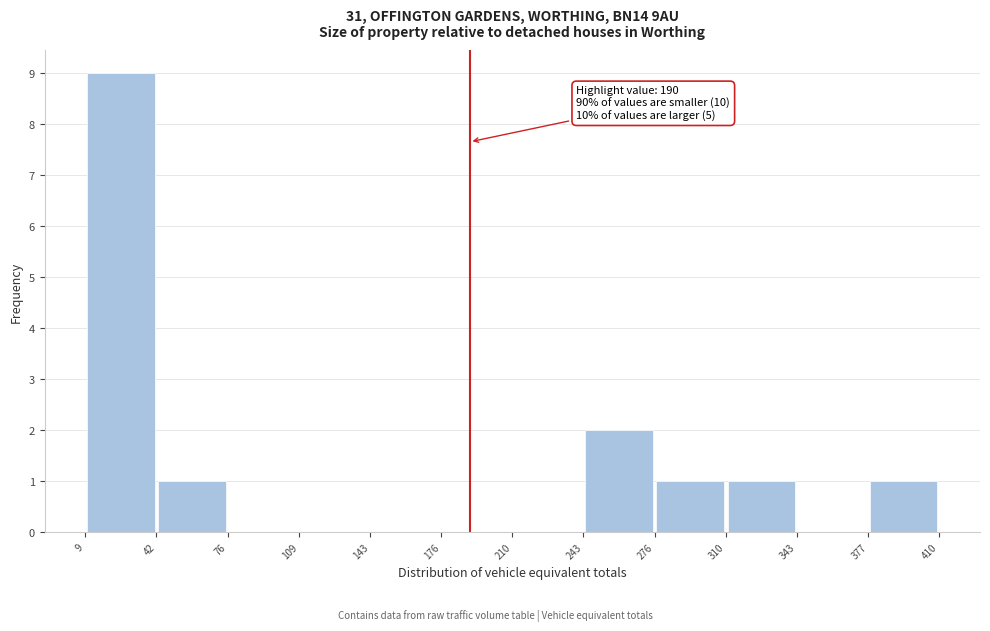

Over which range of the x-axis is the bar tallest?

9 to 42